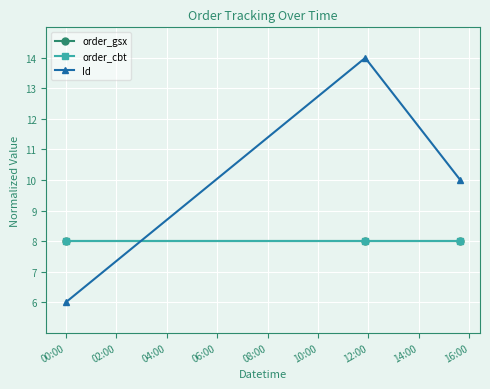

Reading left to right, extract all data points from this chart.

order_gsx: 8	8	8
order_cbt: 8	8	8
Id: 6	14	10